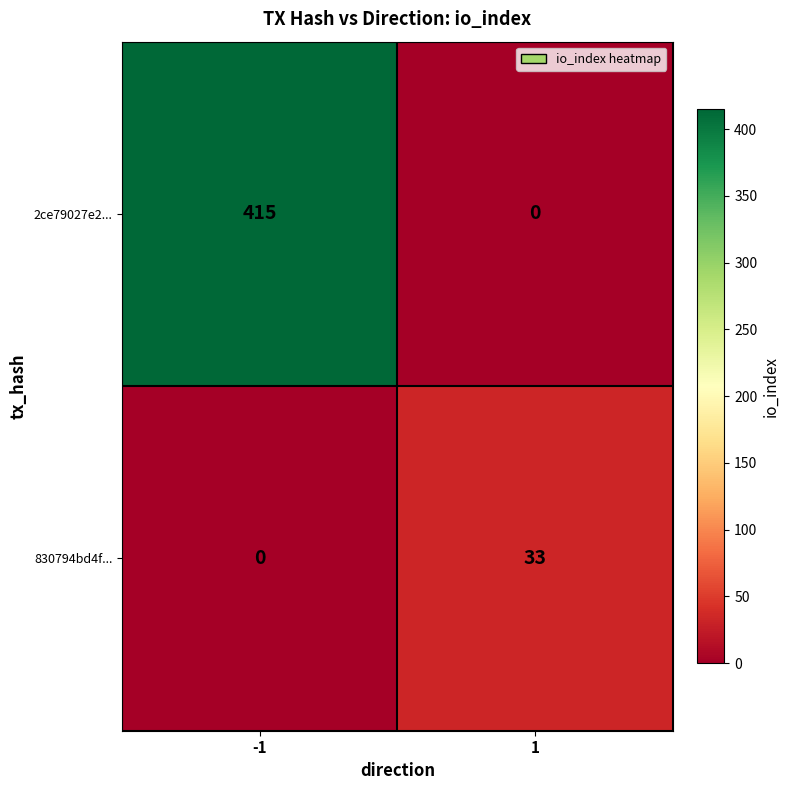

Reading left to right, list all the values displayed in this chart.

2ce79027e2...: -1=415	1=0
830794bd4f...: -1=0	1=33